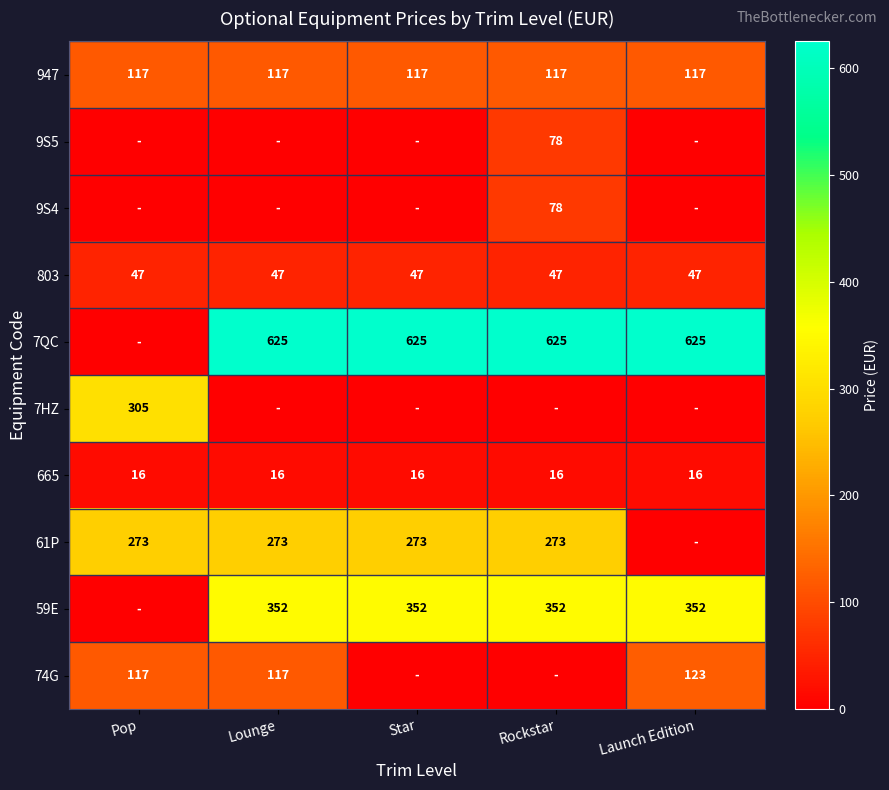

What is the maximum value for 665?

16